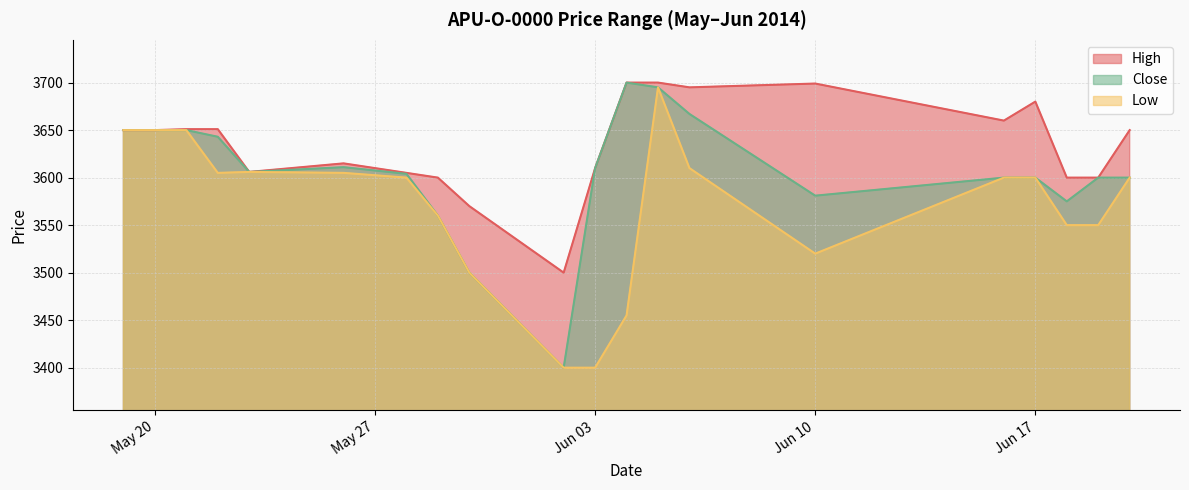

What is the total value across all series at 2014-05-23?

10818